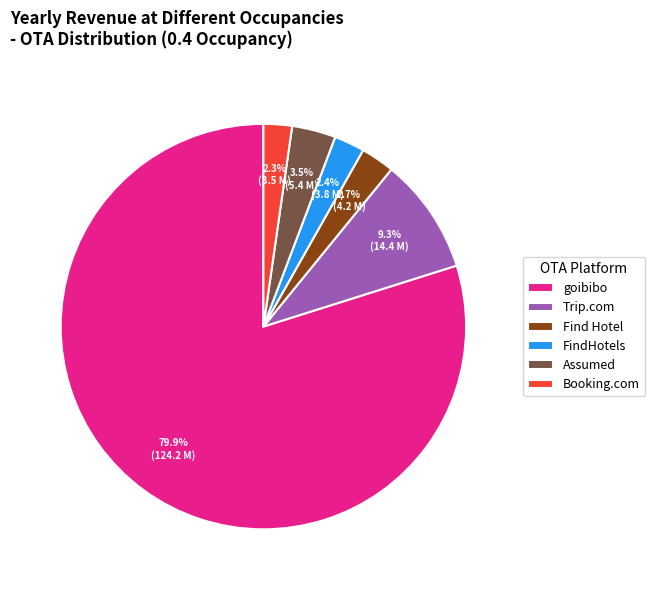

Is Find Hotel the majority of the pie?

No